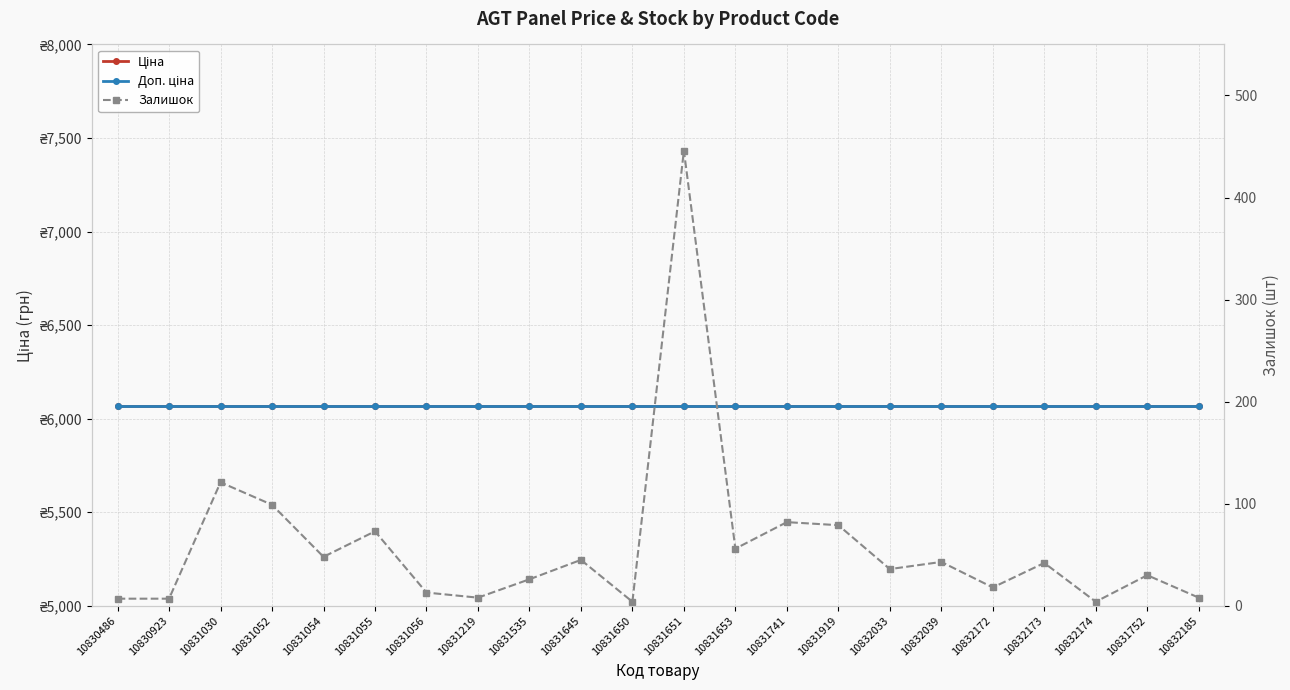

Reading right to left, extract all data points from this chart.

Ціна: 10832185=6067.2	10831752=6067.2	10832174=6067.2	10832173=6067.2	10832172=6067.2	10832039=6067.2	10832033=6067.2	10831919=6067.2	10831741=6067.2	10831653=6067.2	10831651=6067.2	10831650=6067.2	10831645=6067.2	10831535=6067.2	10831219=6067.2	10831056=6067.2	10831055=6067.2	10831054=6067.2	10831052=6067.2	10831030=6067.2	10830923=6067.2	10830486=6067.2
Доп. ціна: 10832185=6067.2	10831752=6067.2	10832174=6067.2	10832173=6067.2	10832172=6067.2	10832039=6067.2	10832033=6067.2	10831919=6067.2	10831741=6067.2	10831653=6067.2	10831651=6067.2	10831650=6067.2	10831645=6067.2	10831535=6067.2	10831219=6067.2	10831056=6067.2	10831055=6067.2	10831054=6067.2	10831052=6067.2	10831030=6067.2	10830923=6067.2	10830486=6067.2
Залишок: 10832185=8.0	10831752=30.0	10832174=4.0	10832173=42.0	10832172=18.0	10832039=43.0	10832033=36.0	10831919=79.0	10831741=82.0	10831653=56.0	10831651=446.0	10831650=4.0	10831645=45.0	10831535=26.0	10831219=8.0	10831056=13.0	10831055=73.0	10831054=48.0	10831052=99.0	10831030=121.0	10830923=7.0	10830486=7.0